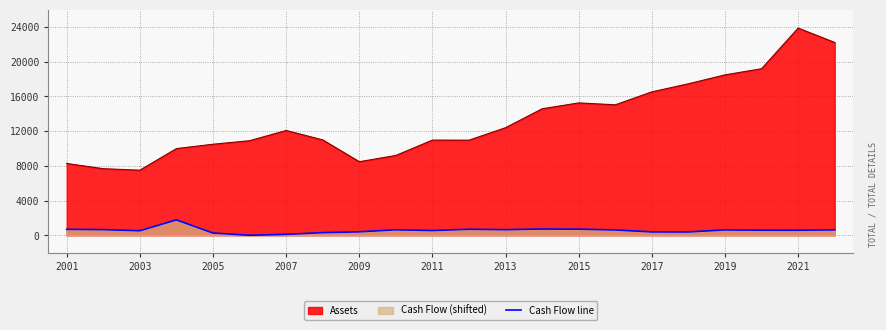

At which category is the sum across all series the highest?

2021